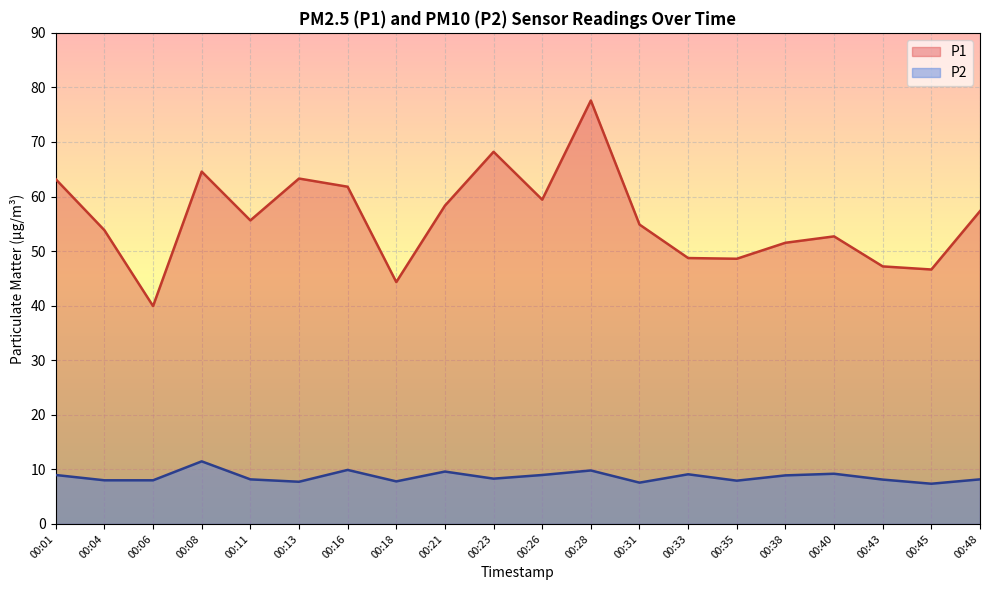

Rank the series at 00:21 from lowest to highest value.

P2, P1